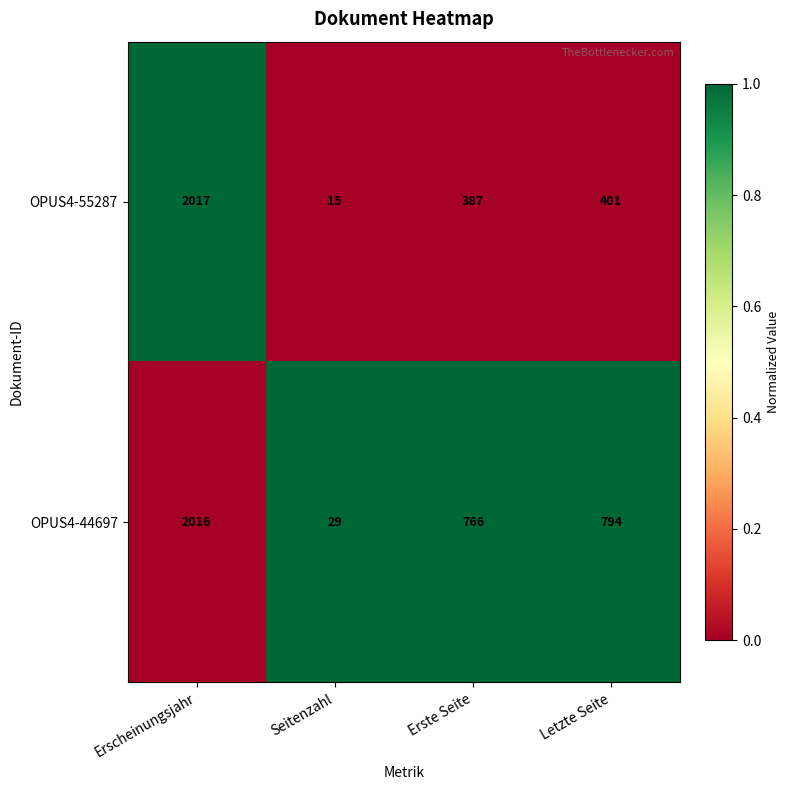

List the series in order of their overall mean, highest first.

OPUS4-44697, OPUS4-55287